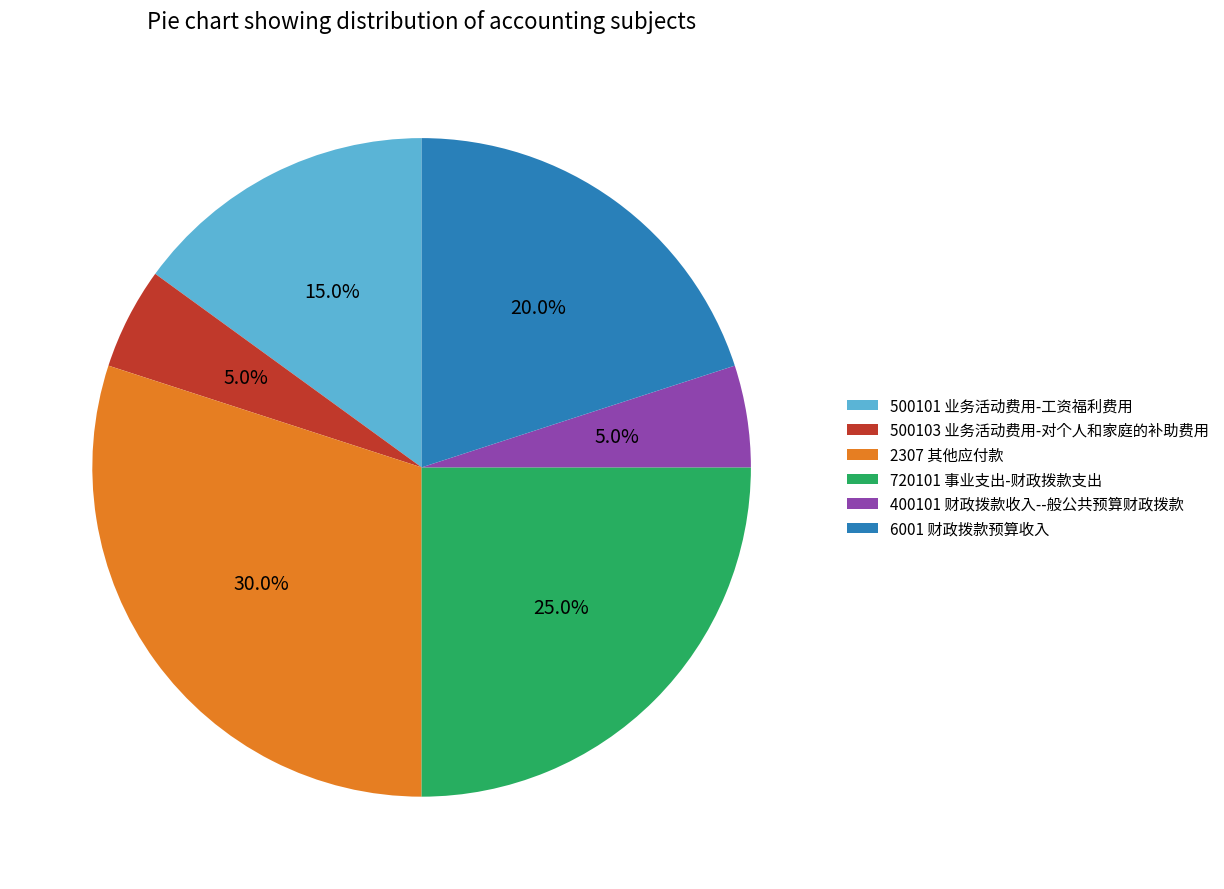

To the nearest percent, what percentage of the pie is 720101 事业支出-财政拨款支出?

25%